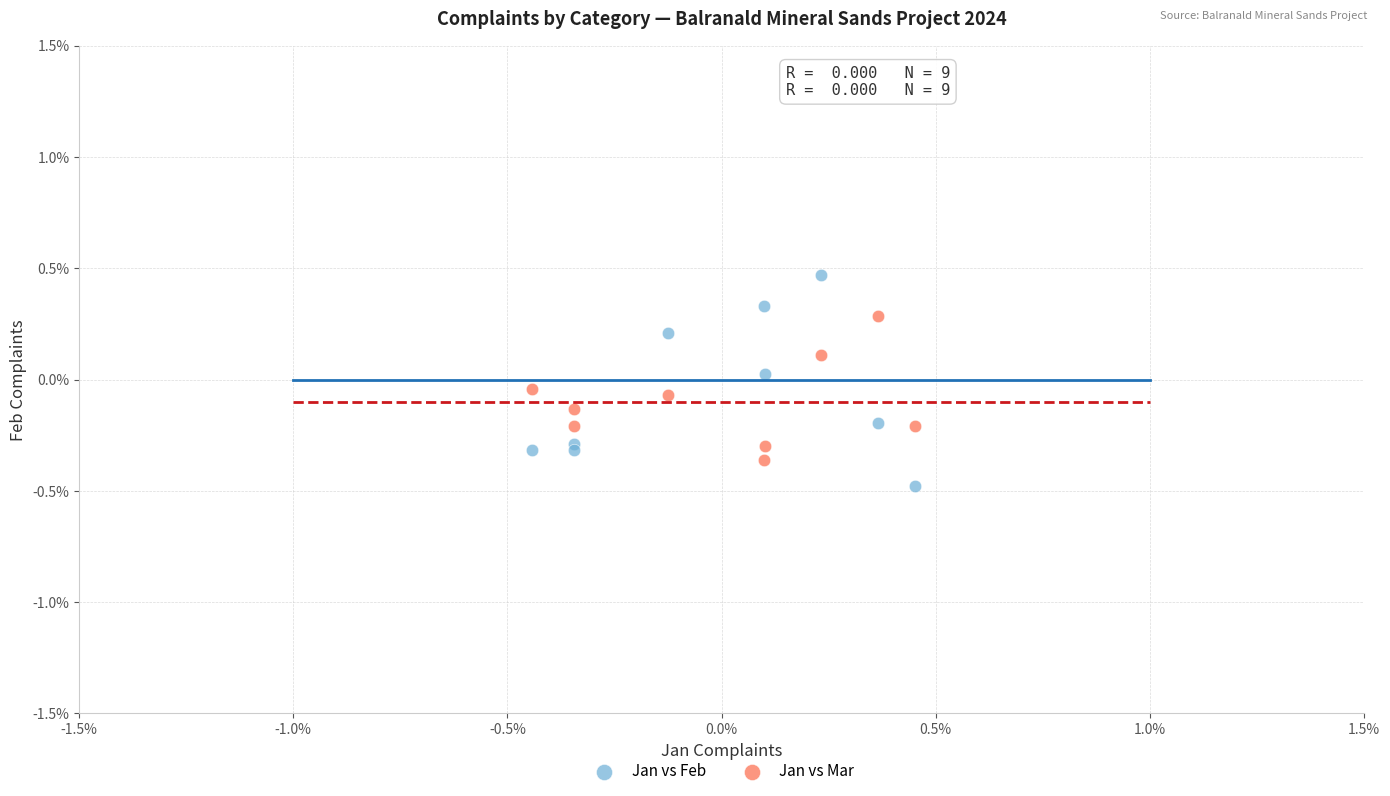

Which series has the largest Y range (max minus min)?

Jan vs Feb